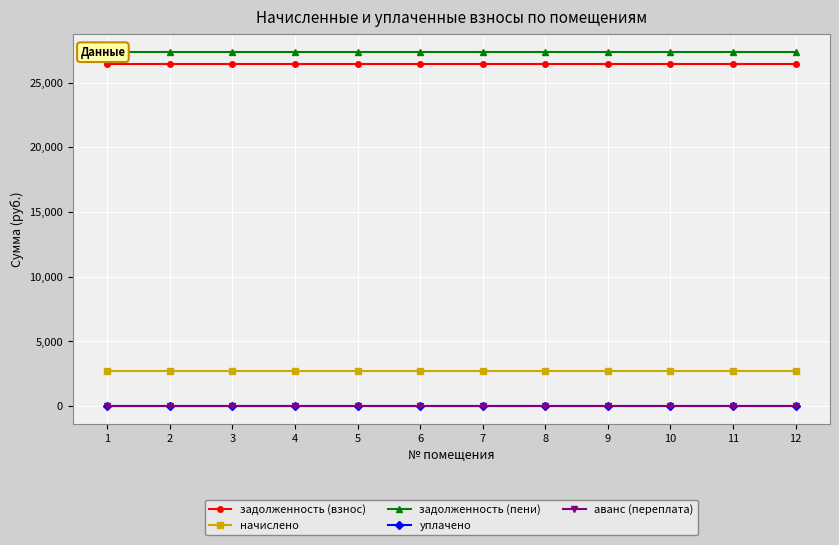

Does the chart display data point markers on the line(s)?

Yes